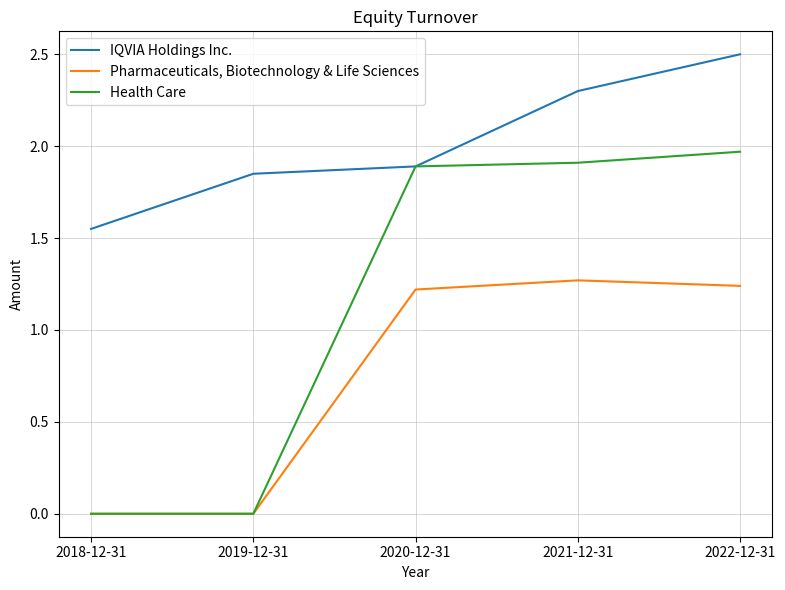

What is the approximate value of IQVIA Holdings Inc. at 2021-12-31?

2.3